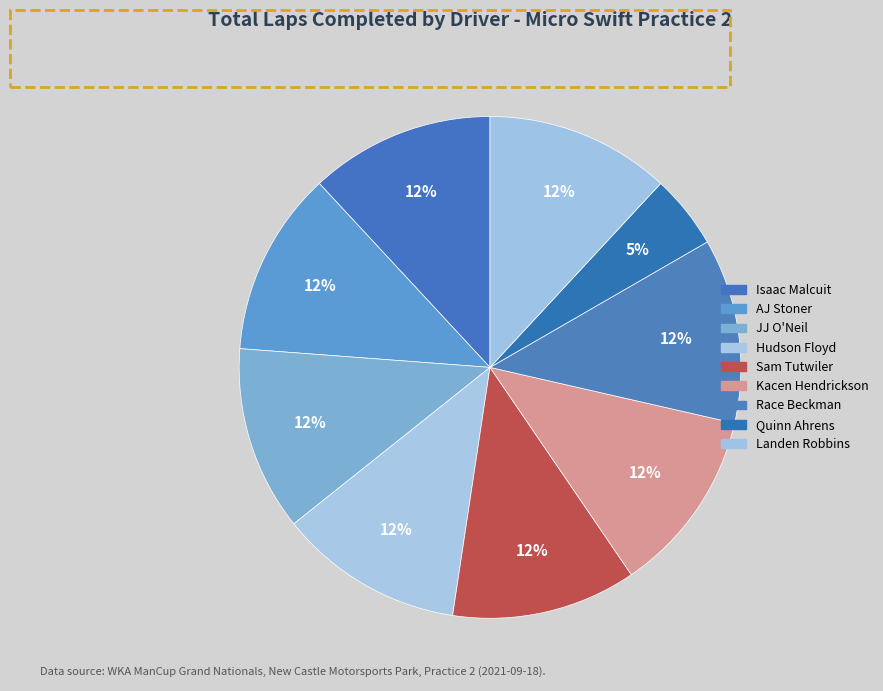

How many segments does this pie chart have?

9